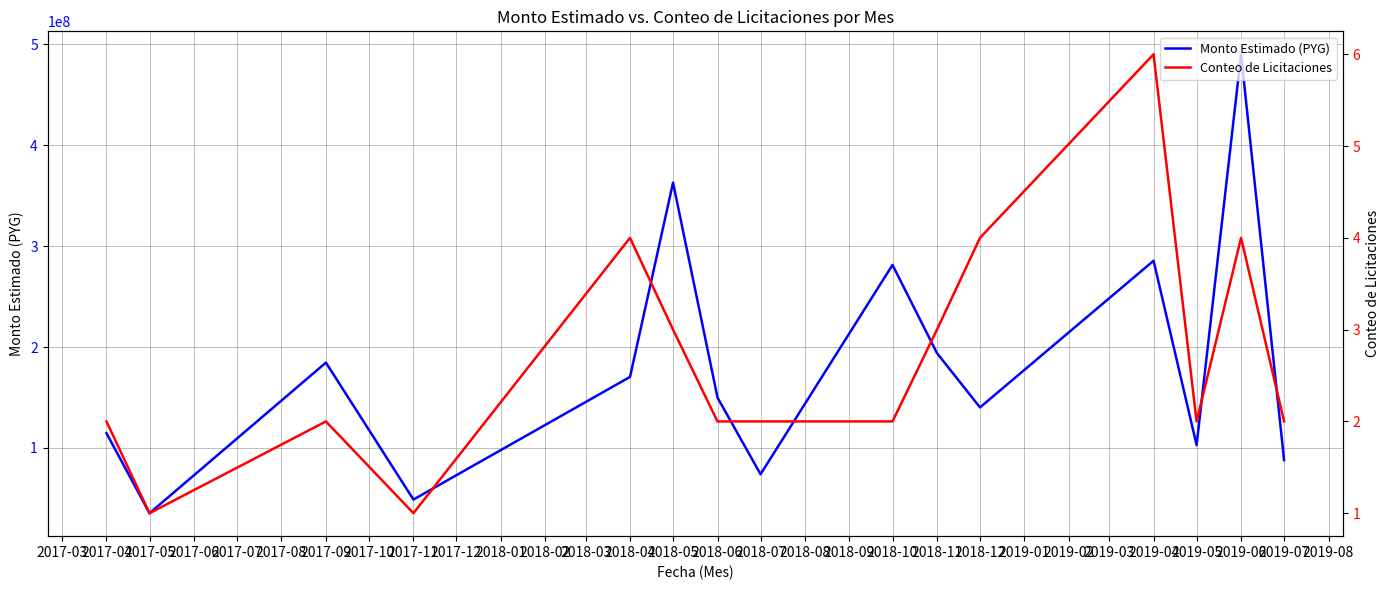

What is the sum of all Conteo de Licitaciones values?

40